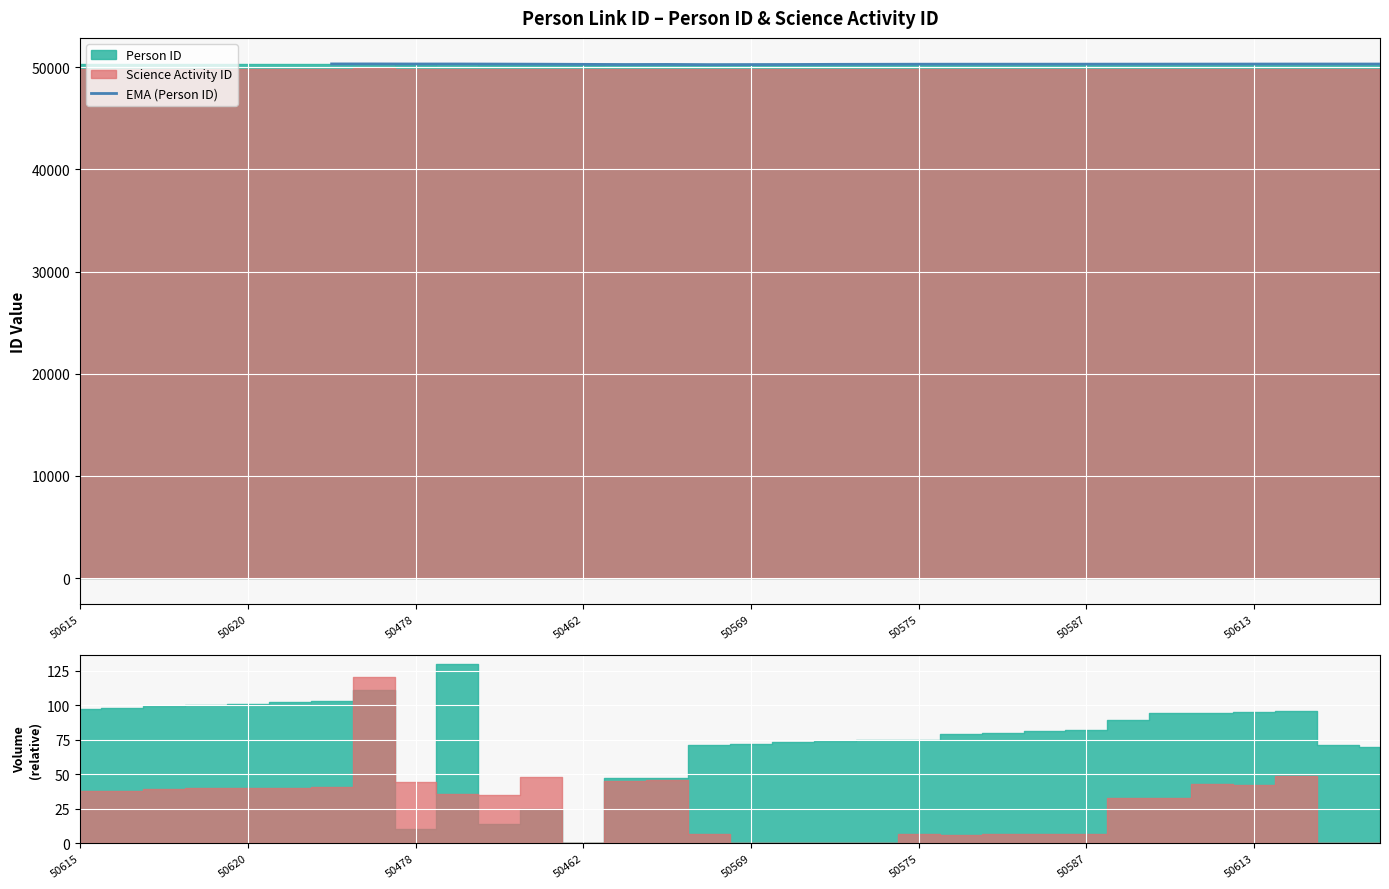

How many interior local valleys (lower than both neighbors) does the data have?

3